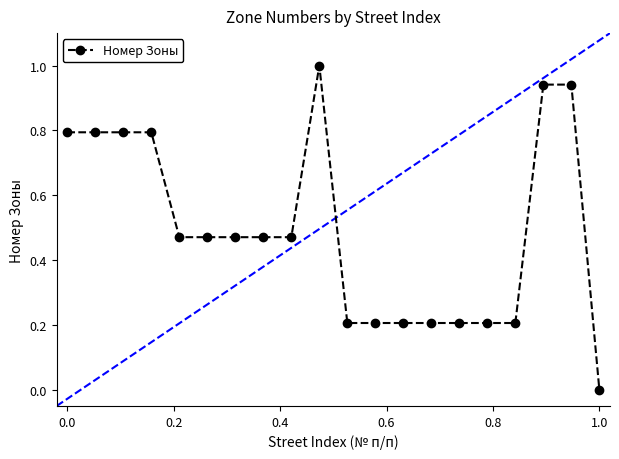

How many values exceed 0?

19